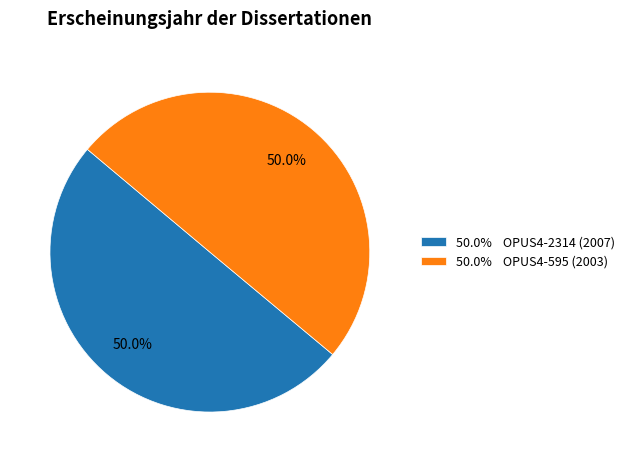

What is the ratio of the value at 50.0% OPUS4-2314 (2007) to the value at 50.0% OPUS4-595 (2003)?

1.0